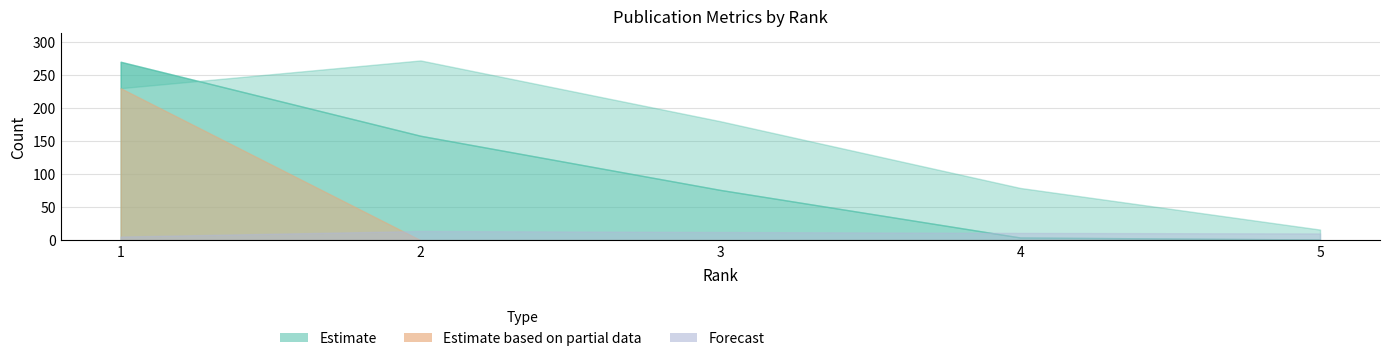

Which category has the highest value across all series?

2